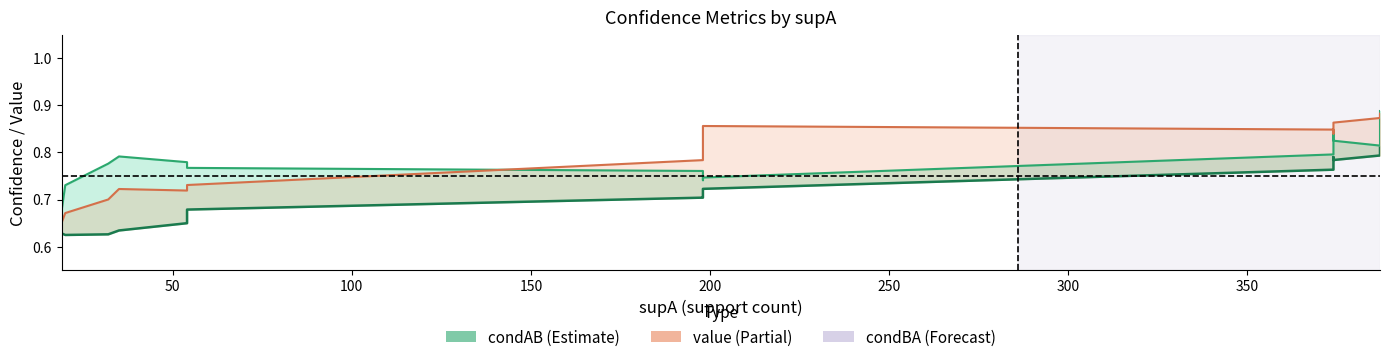

In condAB, how many points are higher than both neighbors (excluding endpoints)?

2